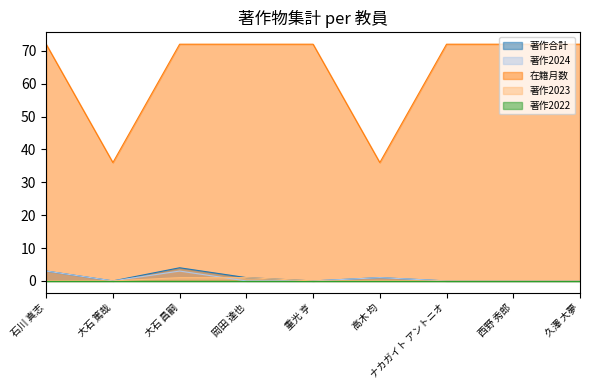

Where is 著作2023 nearest to the value 0?

石川 真志